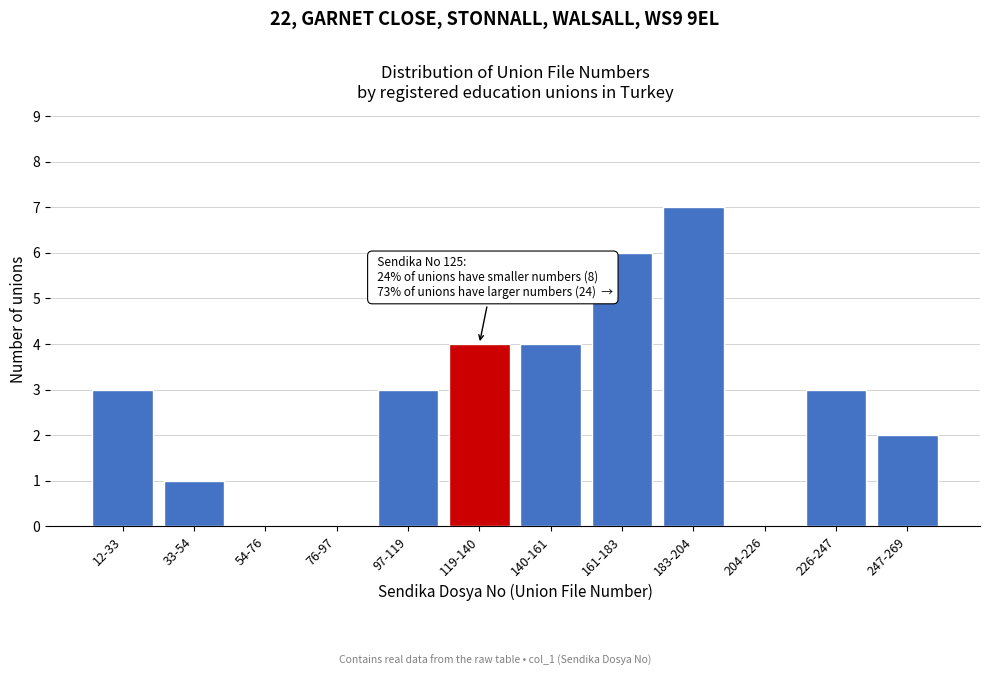

Reading left to right, what are all the values shown in this chart?

12-33=3	33-54=1	54-76=0	76-97=0	97-119=3	119-140=4	140-161=4	161-183=6	183-204=7	204-226=0	226-247=3	247-269=2